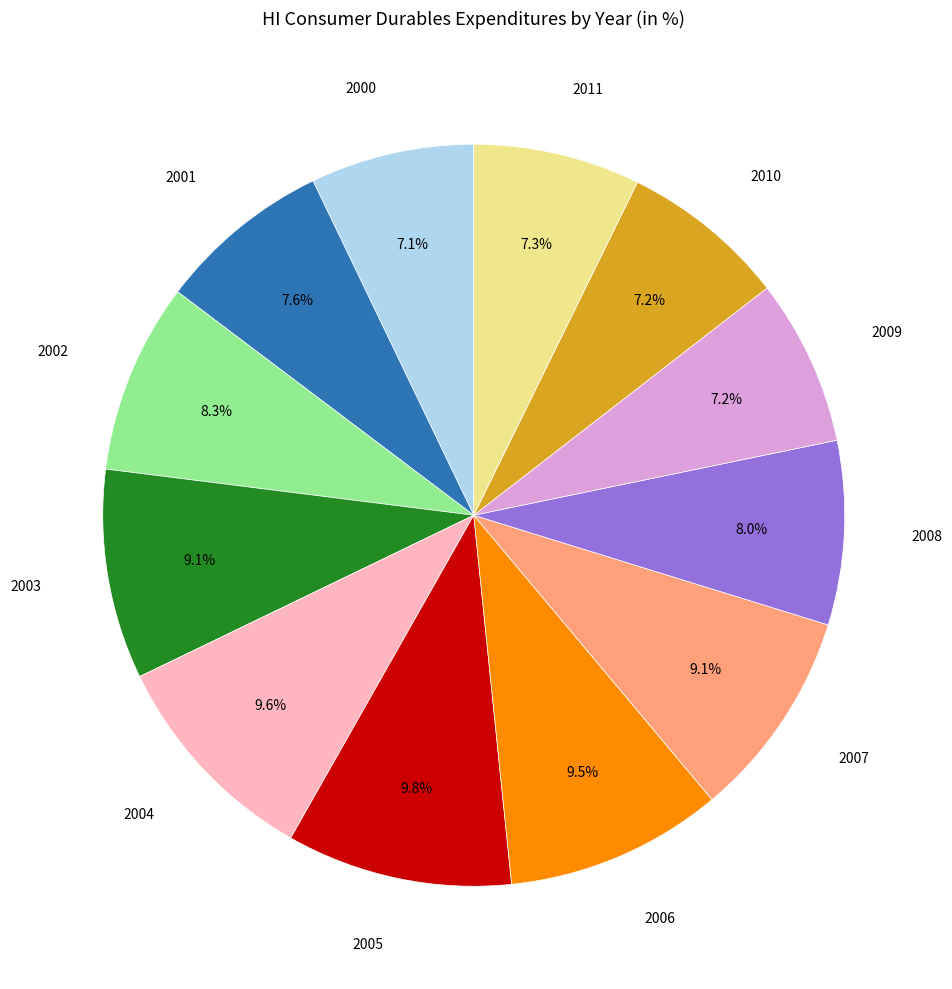

Is there a majority slice in this chart?

No